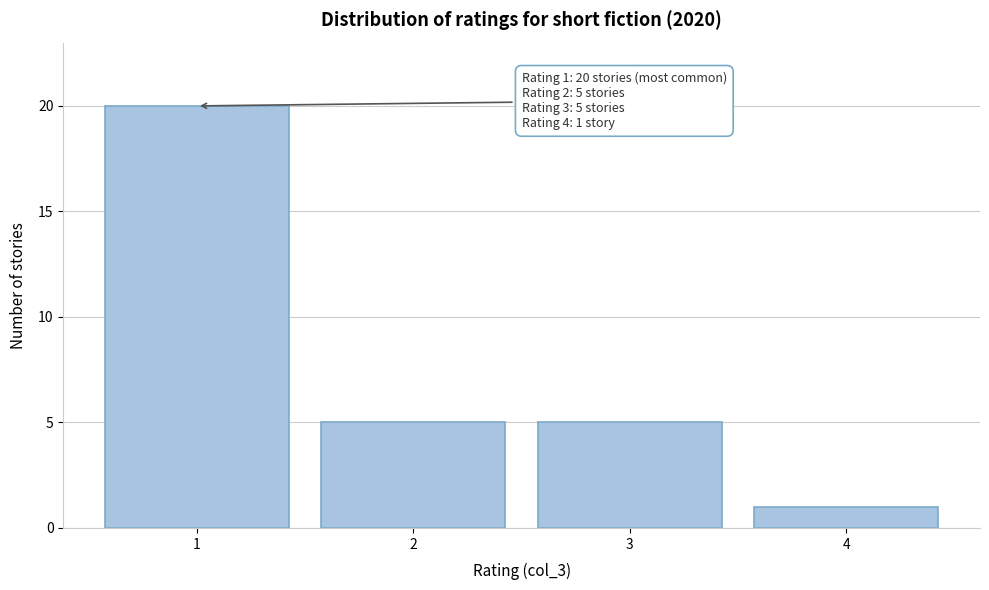

Reading left to right, list all the values displayed in this chart.

1=20	2=5	3=5	4=1